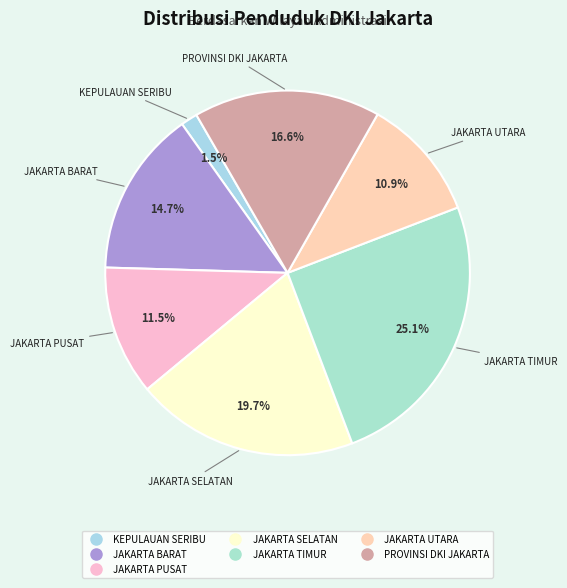

Is it true that JAKARTA UTARA is 1% of the pie?

False